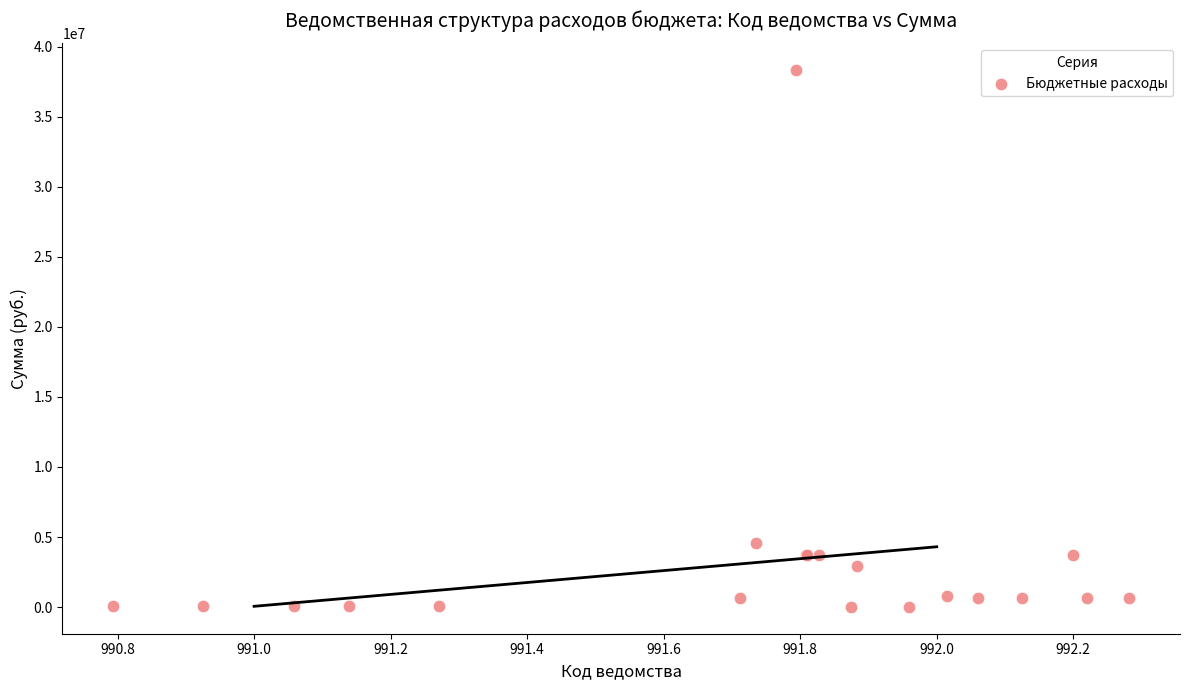

What Y value in the scatter plot is closest to 19165205?

4538998